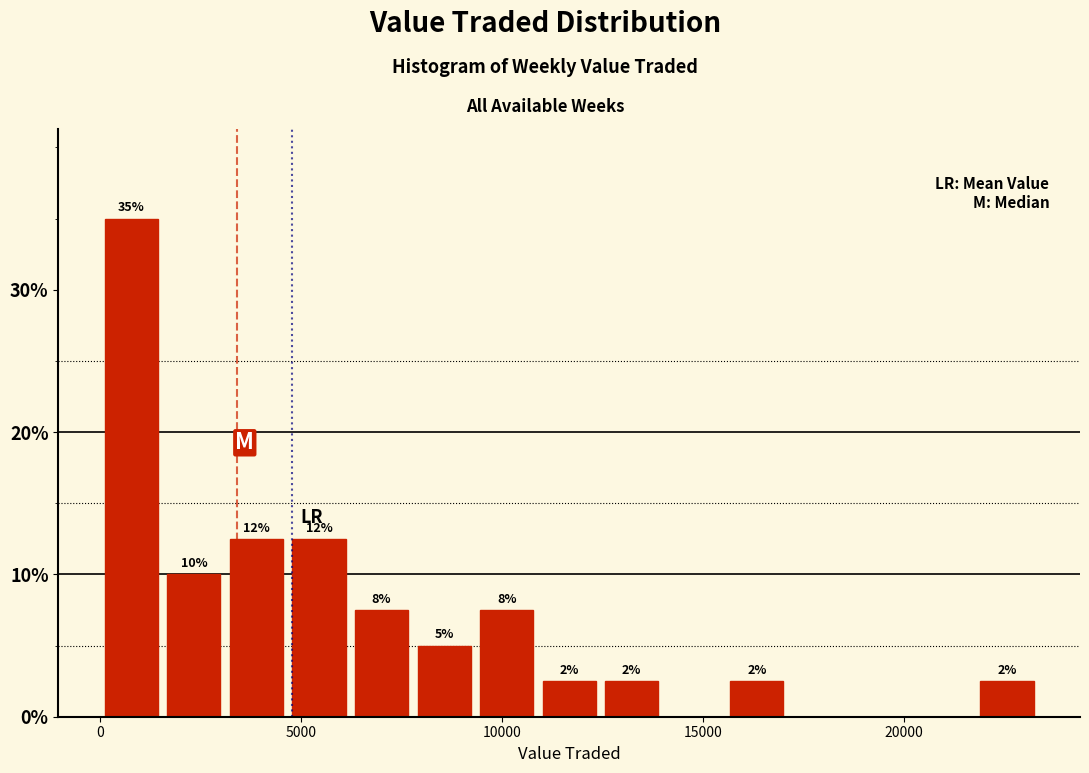

Around what value on the x-axis is the tallest bar? Give the approximate position of its centre, as read against the axis.

1000